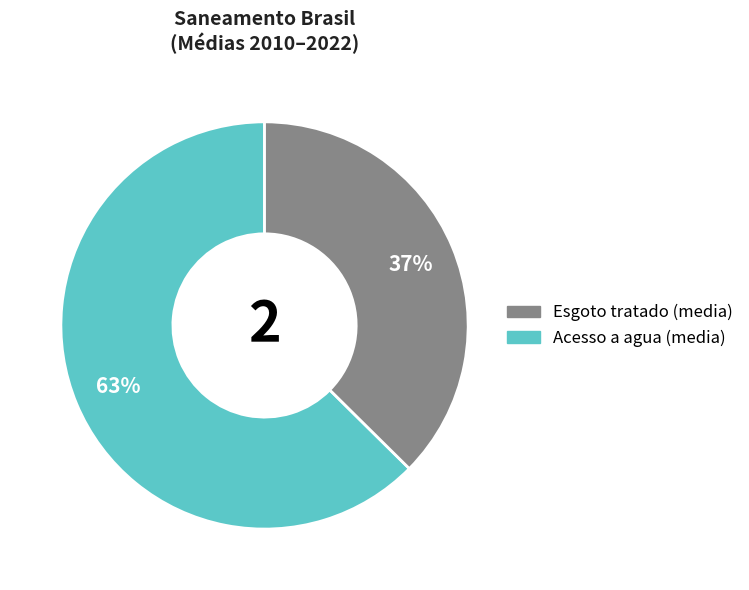

Is there any slice that represents more than half of the pie?

Yes